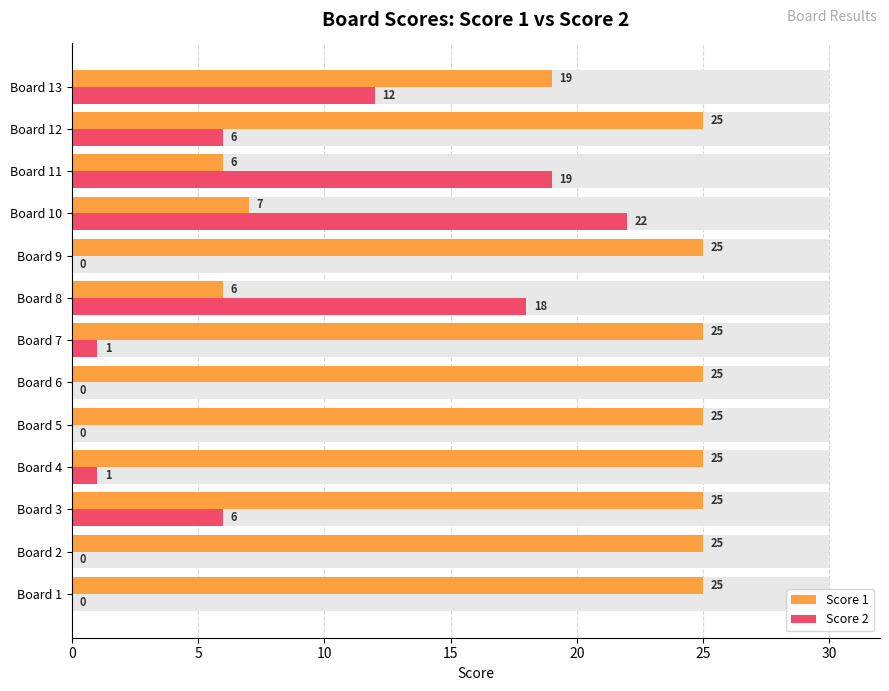

At Board 13, list the series in order from largest to smallest.

Score 1, Score 2